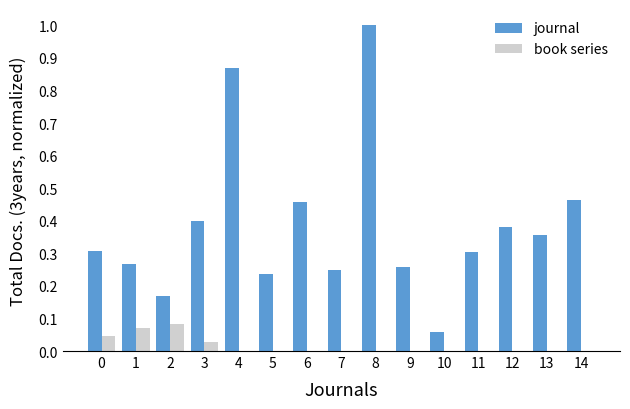

What are all the series names shown in the legend?

journal, book series